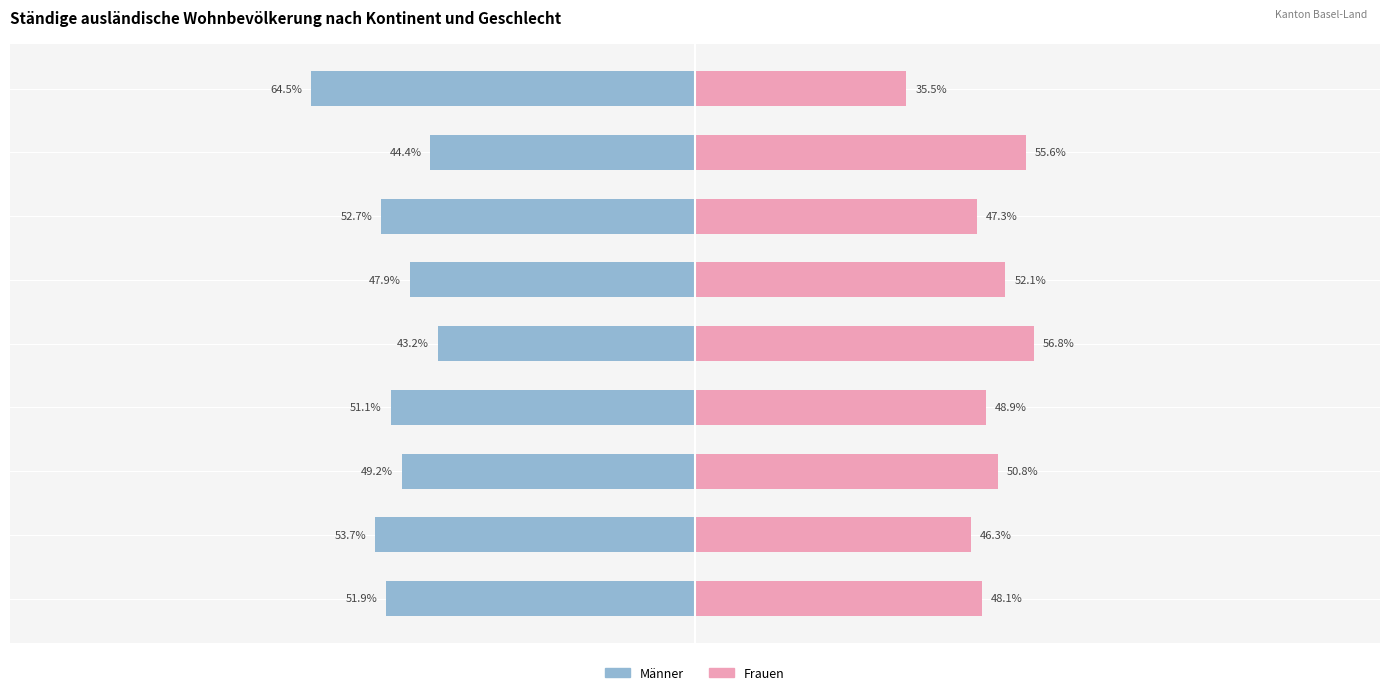

What is the difference between the second highest and second lowest values in the Männer series?

9.2